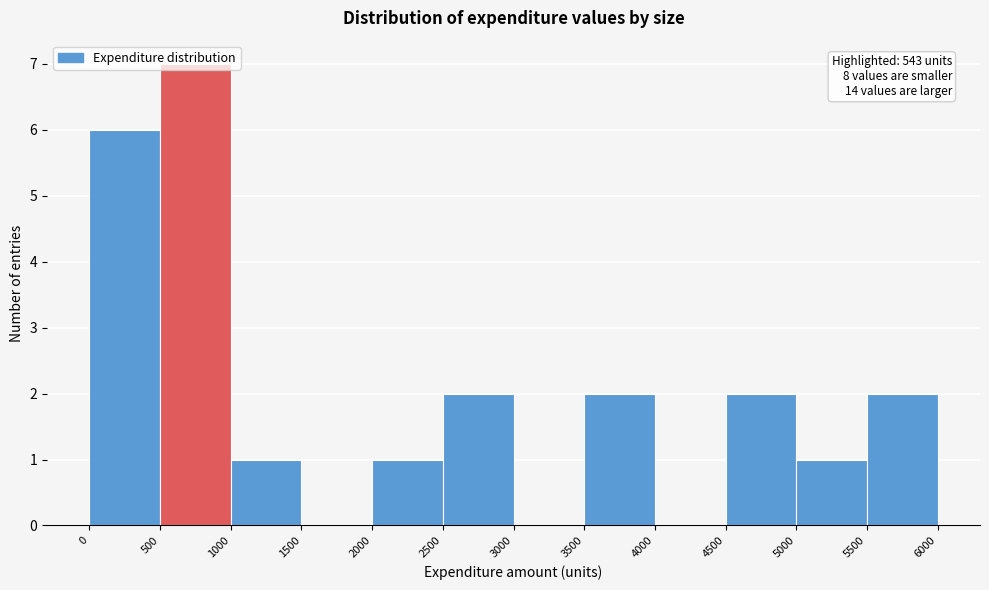

Which range on the x-axis has the tallest bar?

500 to 1000